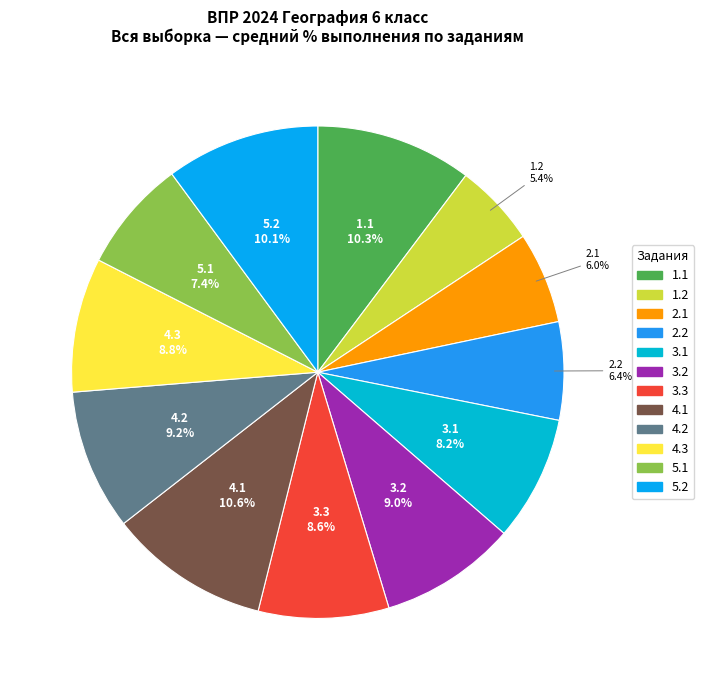

To the nearest percent, what portion does 3.2 represent?

9%